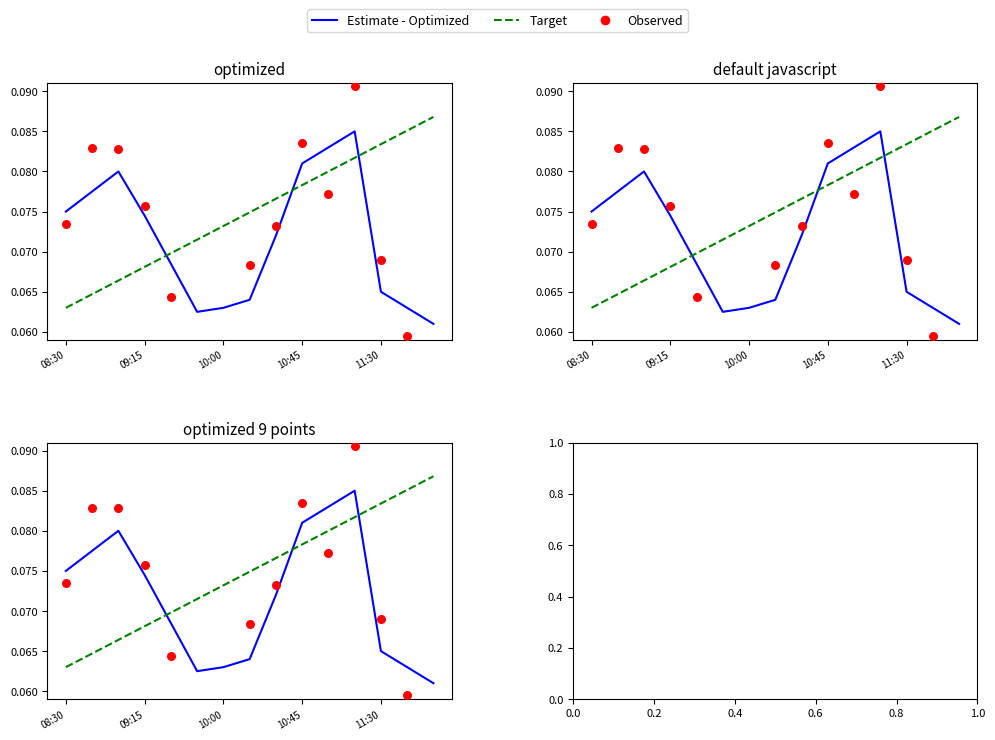

Which series has the largest total across all categories?

Target